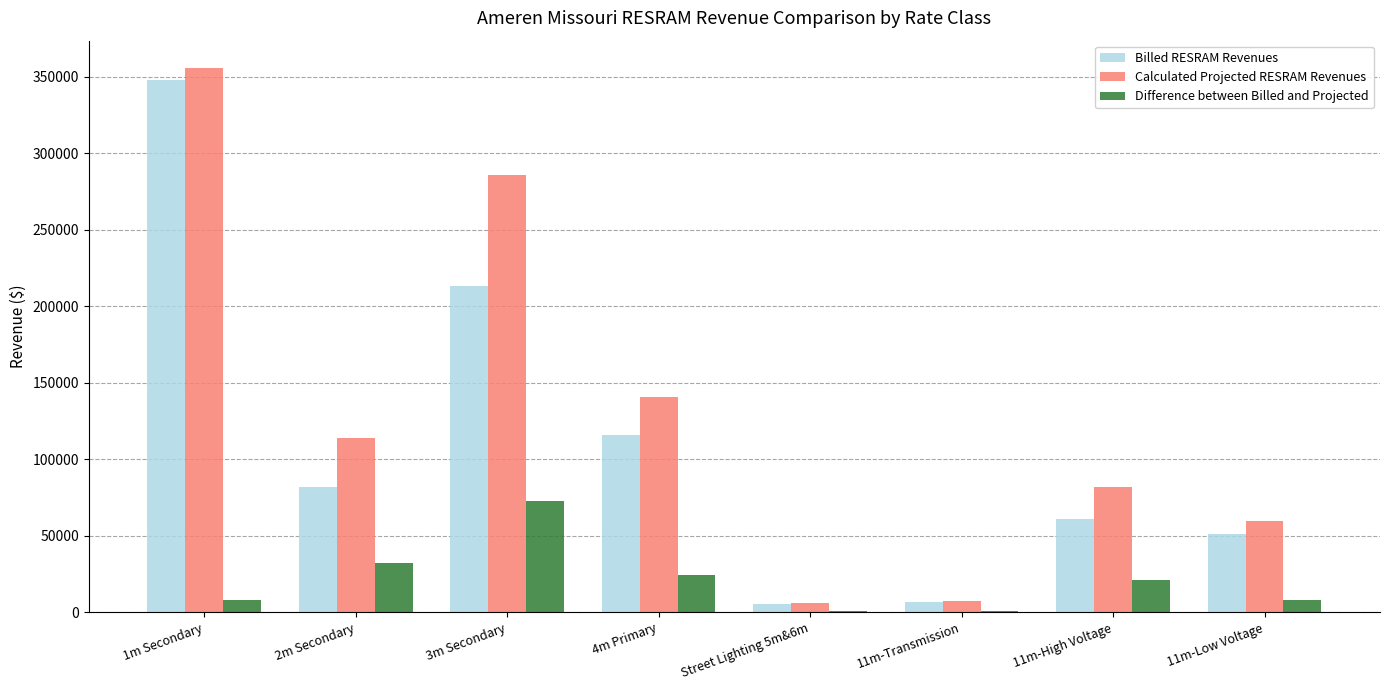

At which label does Billed RESRAM Revenues reach its peak?

1m Secondary